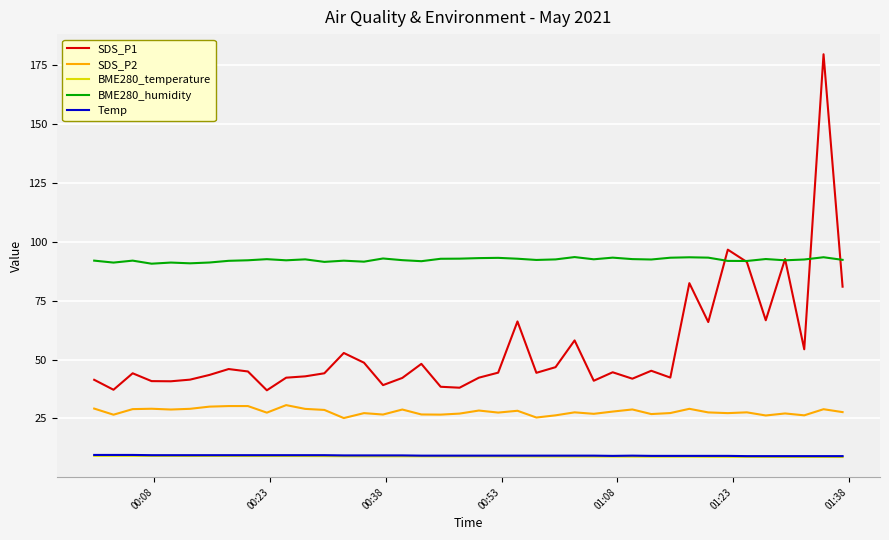

True or false: SDS_P2 and BME280_temperature intersect in this chart.

False